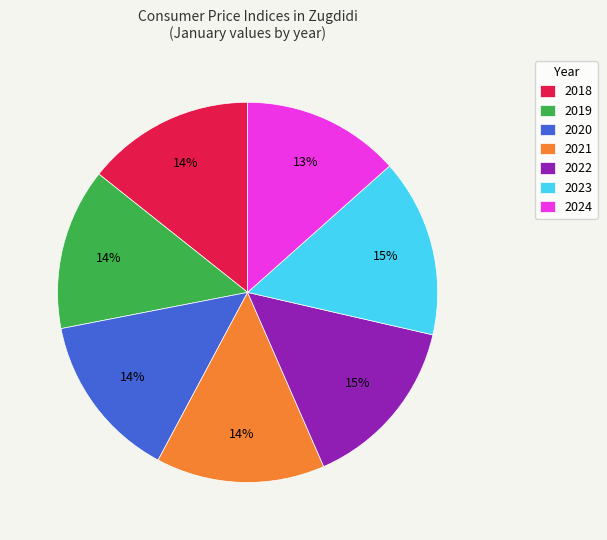

True or false: 2019 accounts for 2% of the total.

False